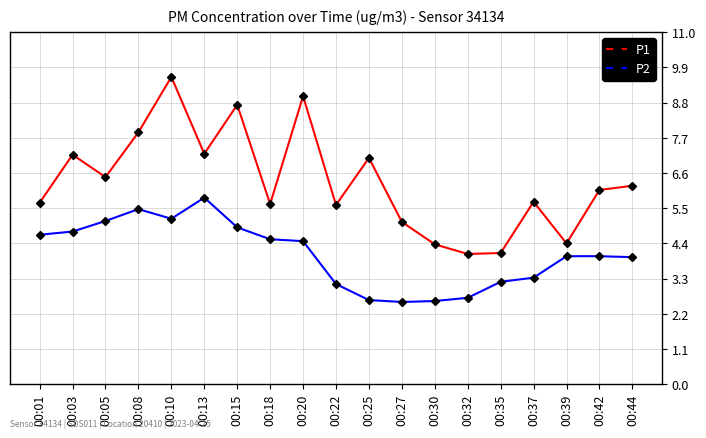

The P2 series shows 3.3 at 00:10. True or false?

False